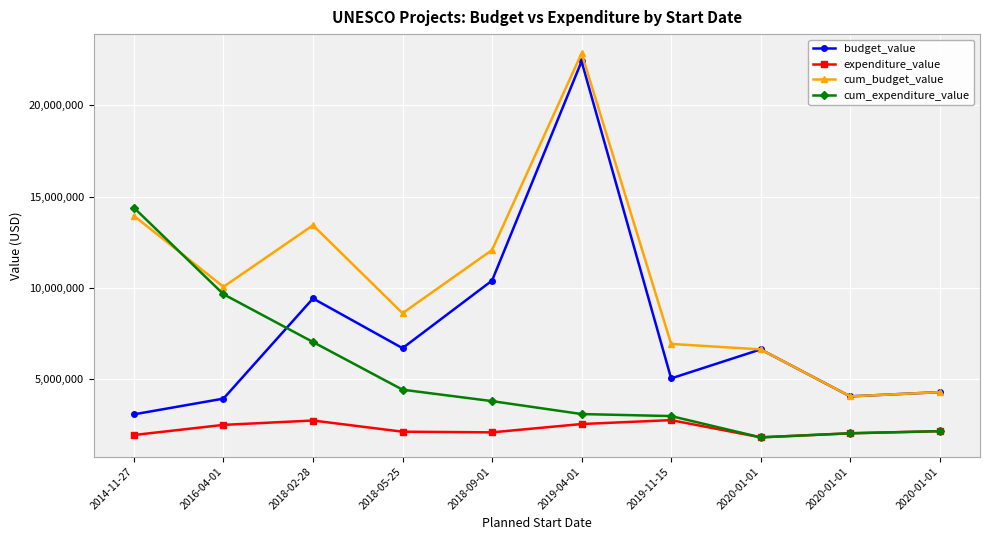

What are all the series names shown in the legend?

budget_value, expenditure_value, cum_budget_value, cum_expenditure_value